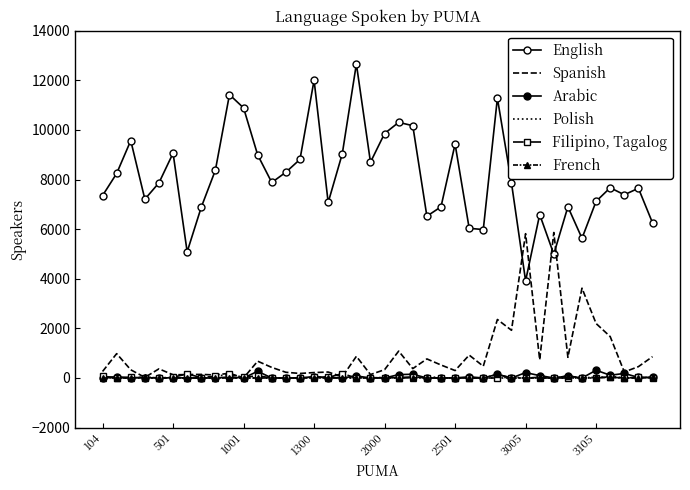

Which series has the widest spread of values?

English